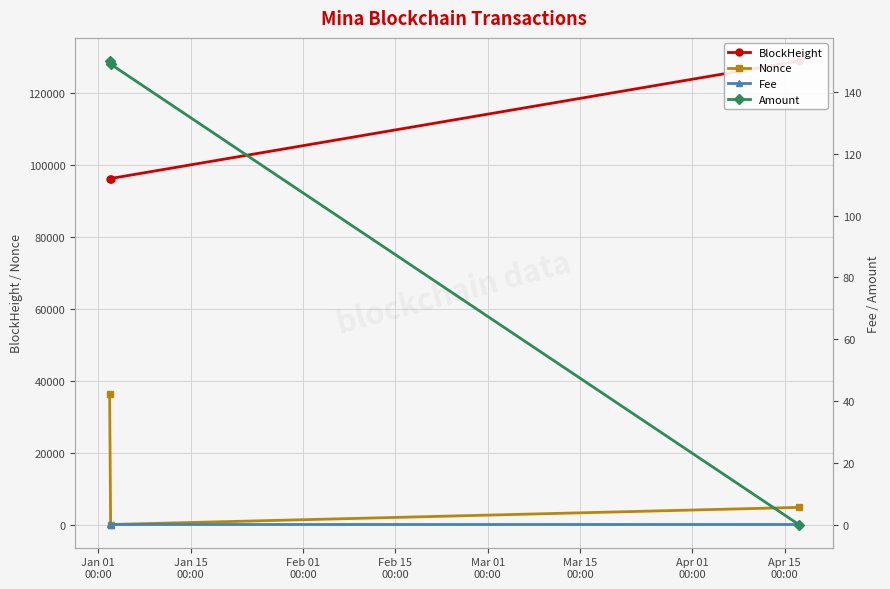

Which series changed the most between Jan 01
00:00 and Feb 01
00:00?

BlockHeight